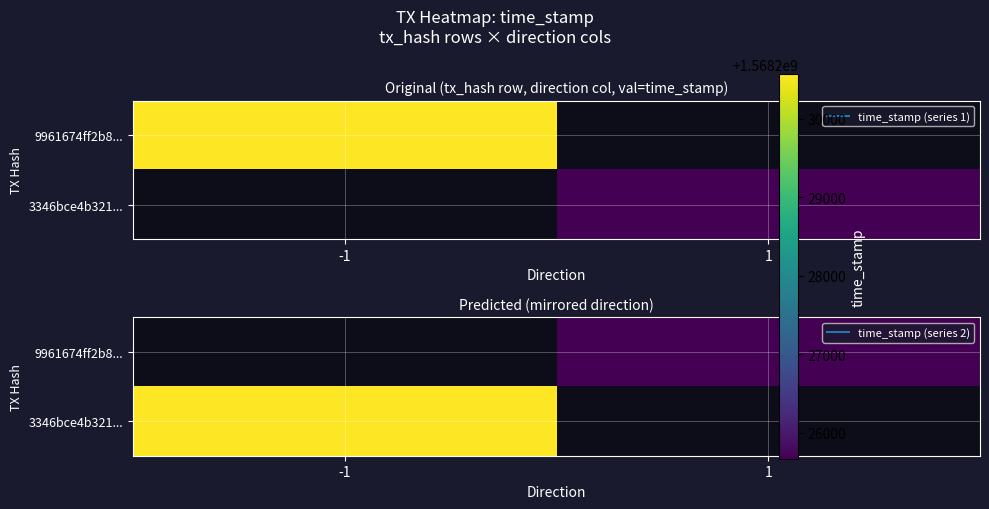

How many series are shown in this chart?

2